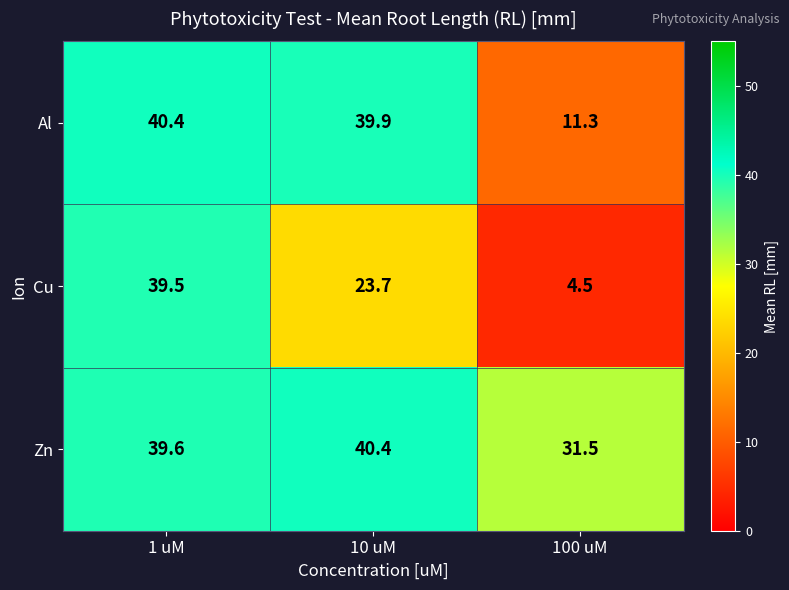

What is the spread (max minus min) of values at 100 uM?

27.0